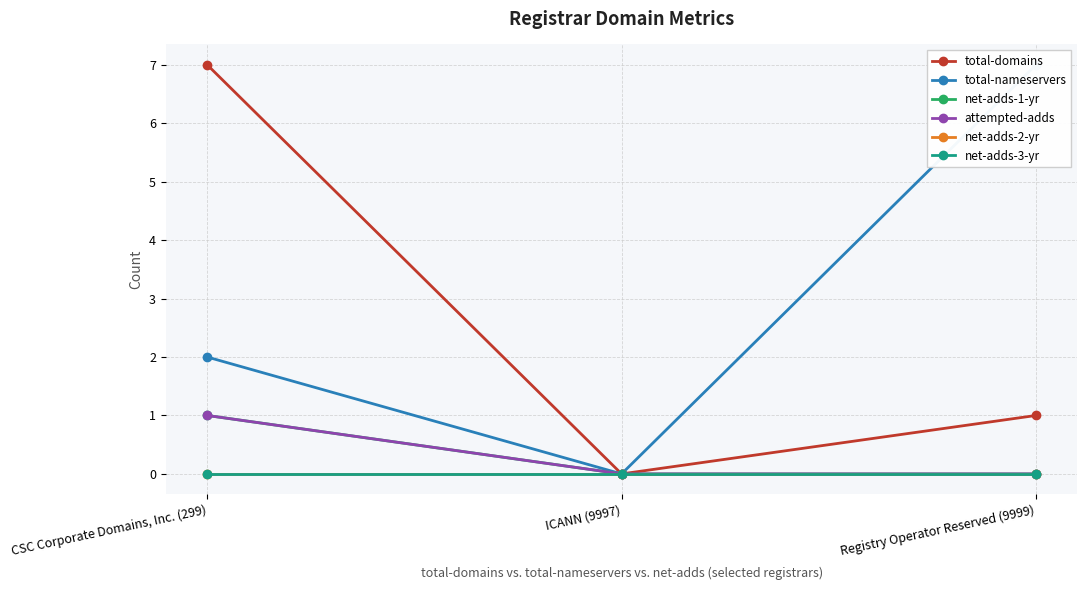

At which label does total-domains reach its minimum?

ICANN (9997)